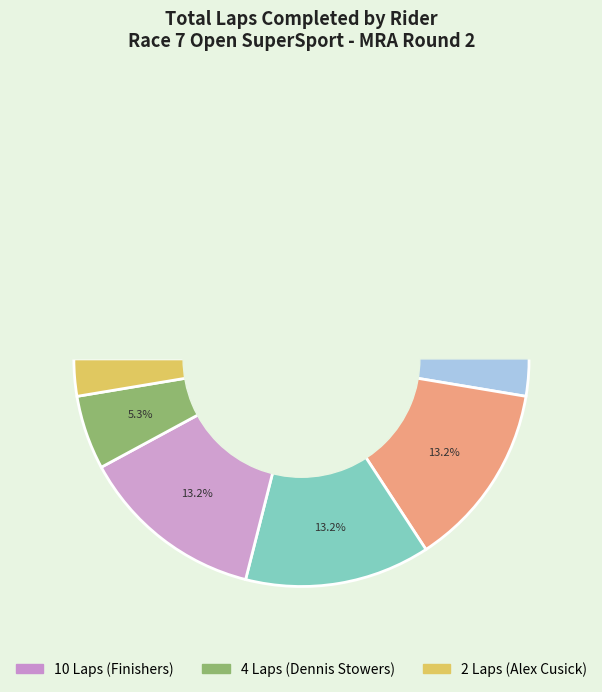

How many segments does this pie chart have?

9